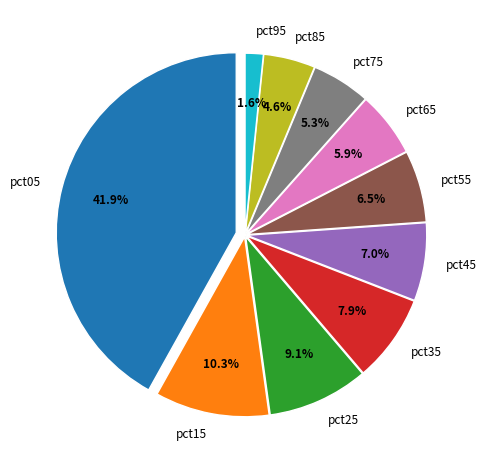

Count the number of slices in the pie.

10